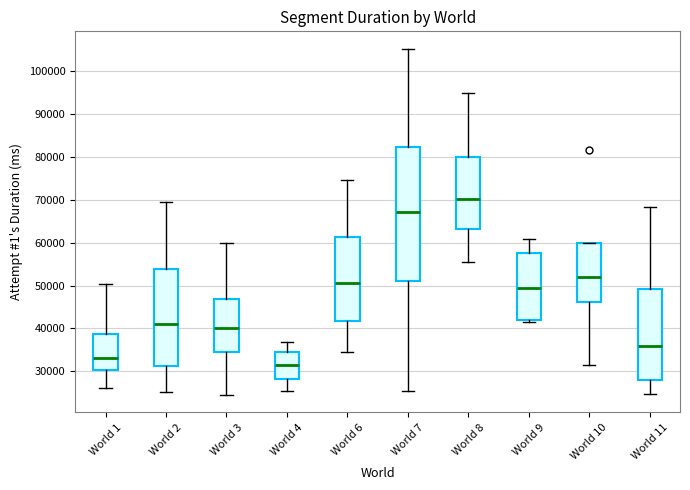

Reading left to right, transcribe this box plot: for each box, give where its median line is, the range the box spans, and where its two whiskers end, as read against the y-axis. The values are not printed on the chart, so give them approximately, as read against the axis.

World 1: median 33000, box 30000 to 39000, whiskers 26000 to 50000
World 2: median 41000, box 31000 to 54000, whiskers 25000 to 69000
World 3: median 40000, box 35000 to 47000, whiskers 24000 to 60000
World 4: median 32000, box 28000 to 35000, whiskers 25000 to 37000
World 6: median 51000, box 42000 to 61000, whiskers 34000 to 75000
World 7: median 67000, box 51000 to 82000, whiskers 25000 to 105000
World 8: median 70000, box 63000 to 80000, whiskers 55000 to 95000
World 9: median 49000, box 42000 to 58000, whiskers 41000 to 61000
World 10: median 52000, box 46000 to 60000, whiskers 32000 to 60000
World 11: median 36000, box 28000 to 49000, whiskers 25000 to 68000